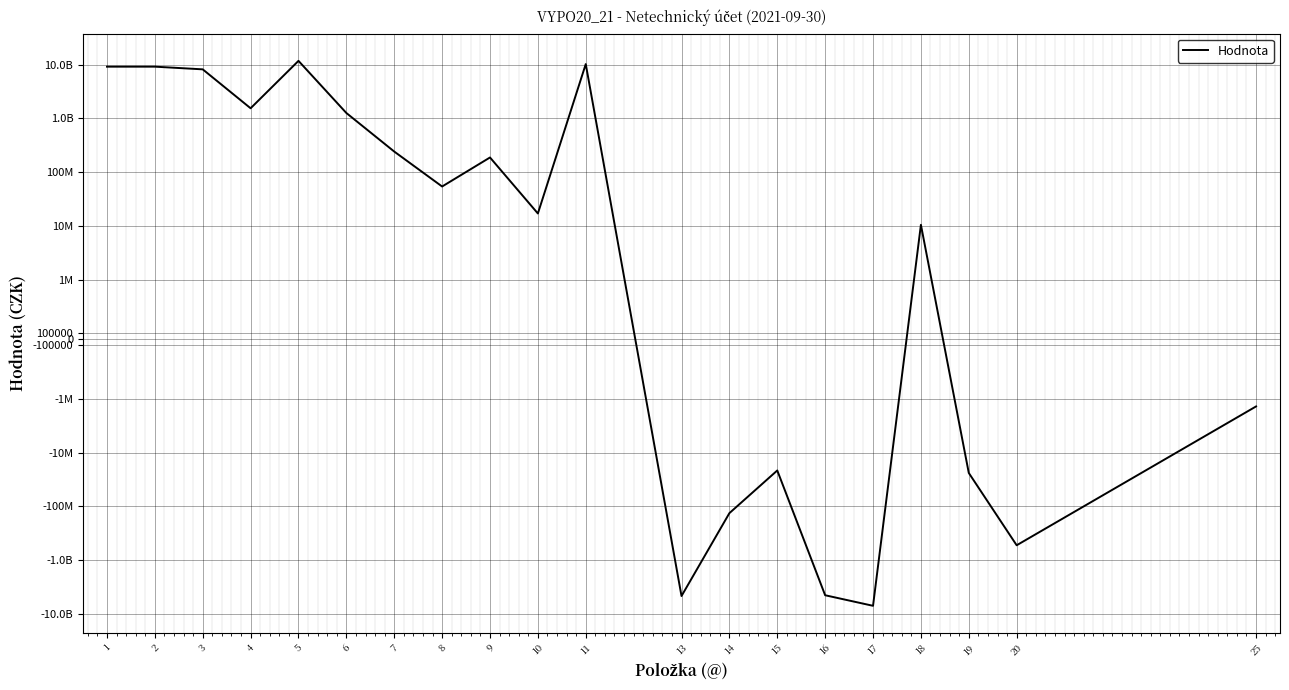

The value at 8 is 53892027.0. True or false?

True